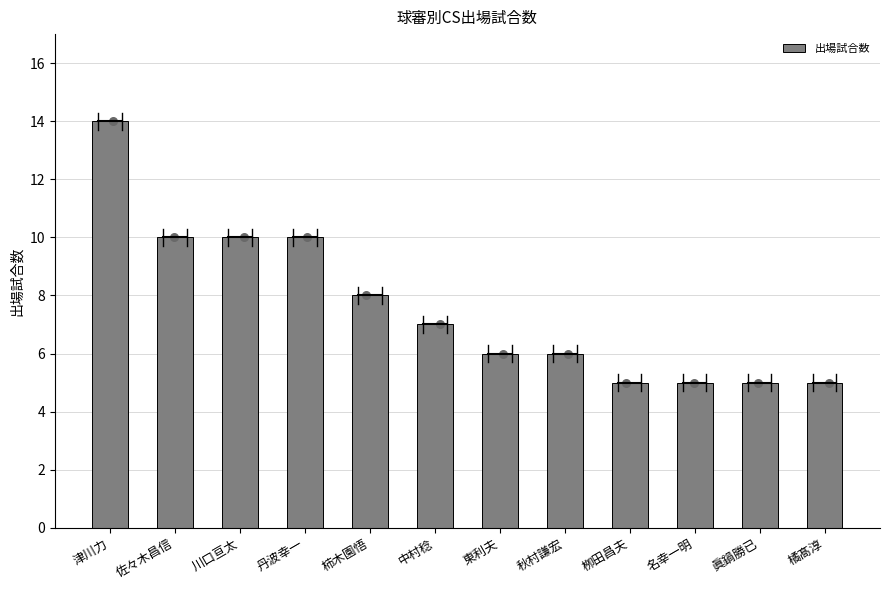

What is the change in value from 東利夫 to 橘髙淳?

-1